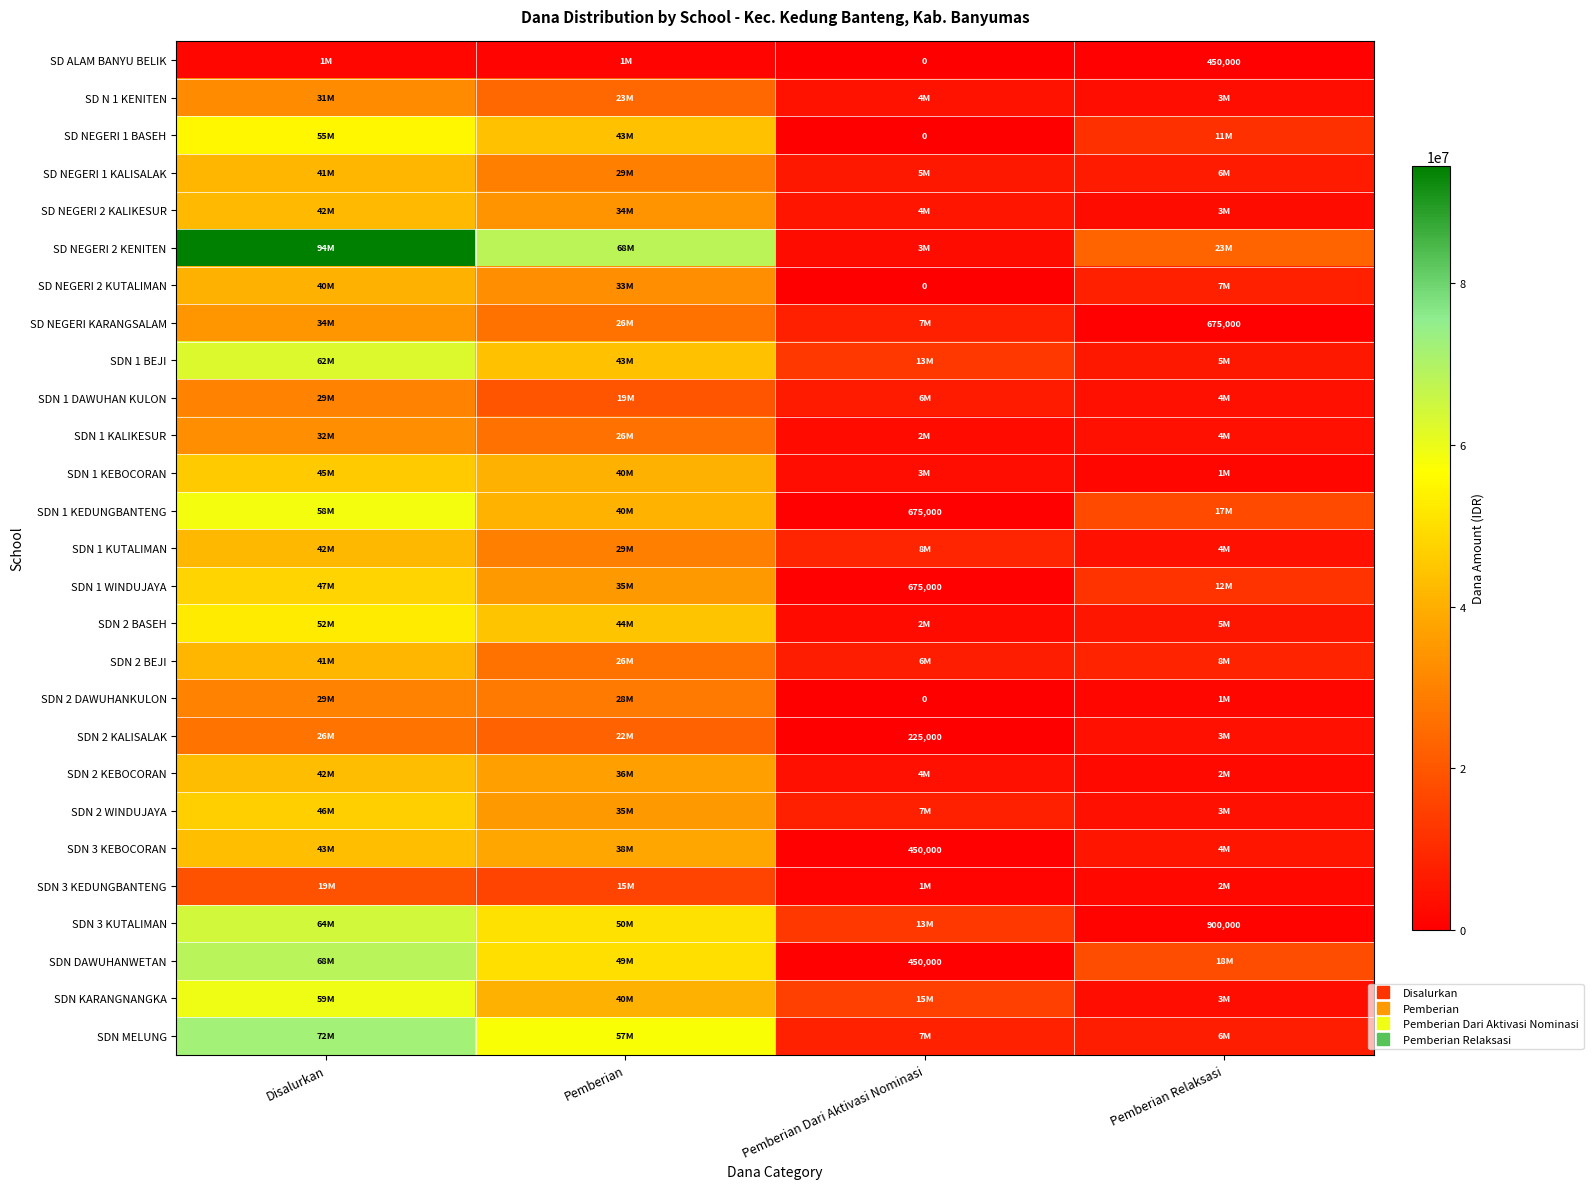

Rank the categories by SDN 2 DAWUHANKULON value from lowest to highest.

Pemberian Dari Aktivasi Nominasi, Pemberian Relaksasi, Pemberian, Disalurkan